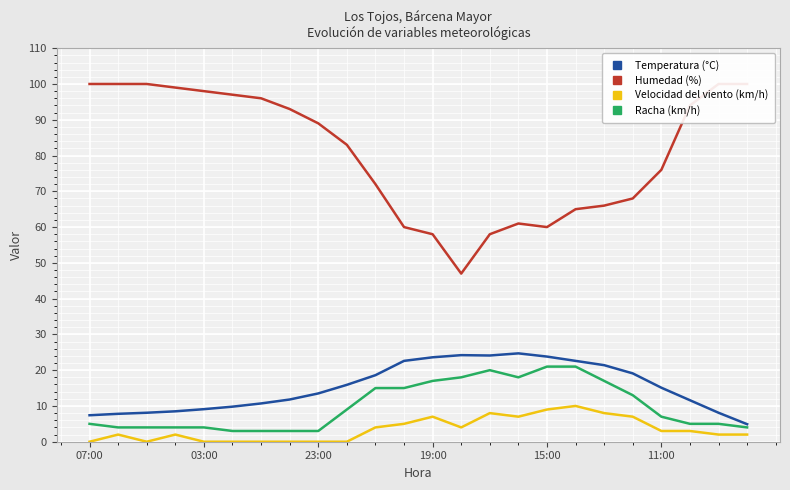

Where is the first local maximum for Racha (km/h)?

14